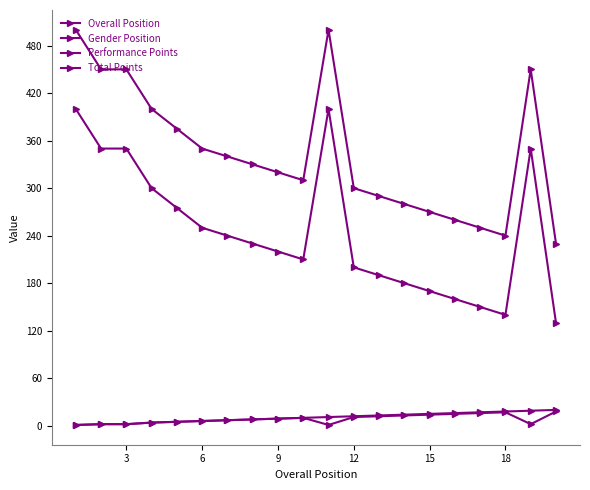

Which series has the widest spread of values?

Performance Points